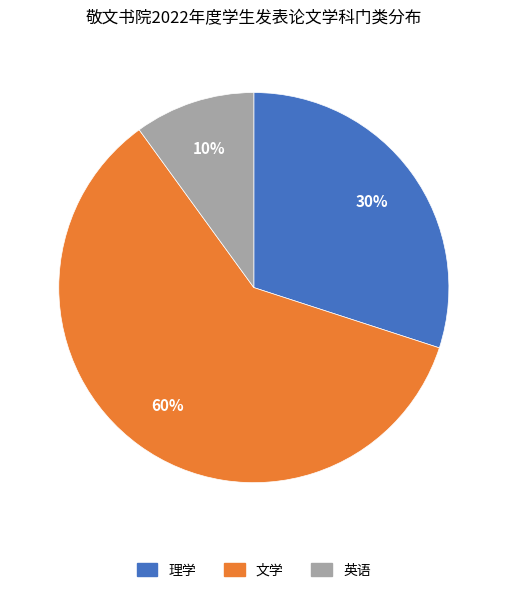

To the nearest percent, what is the average slice percentage?

33%